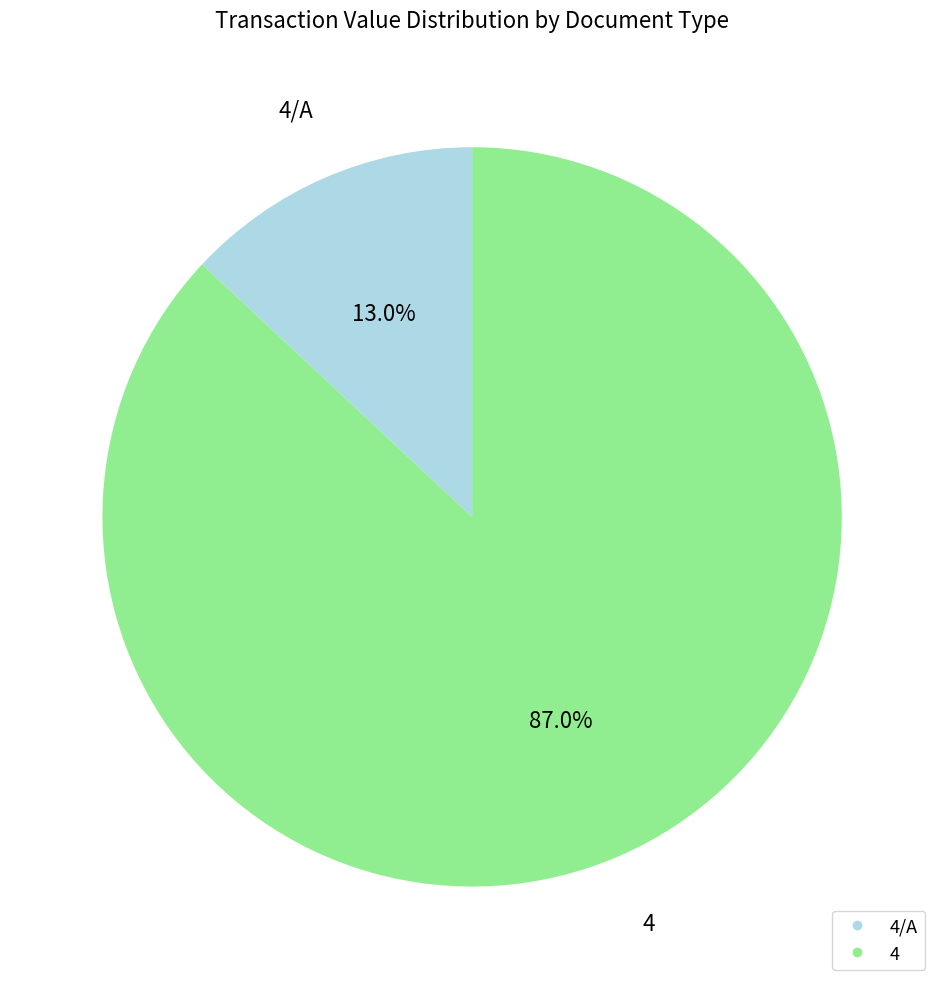

How many slices are in this pie chart?

2